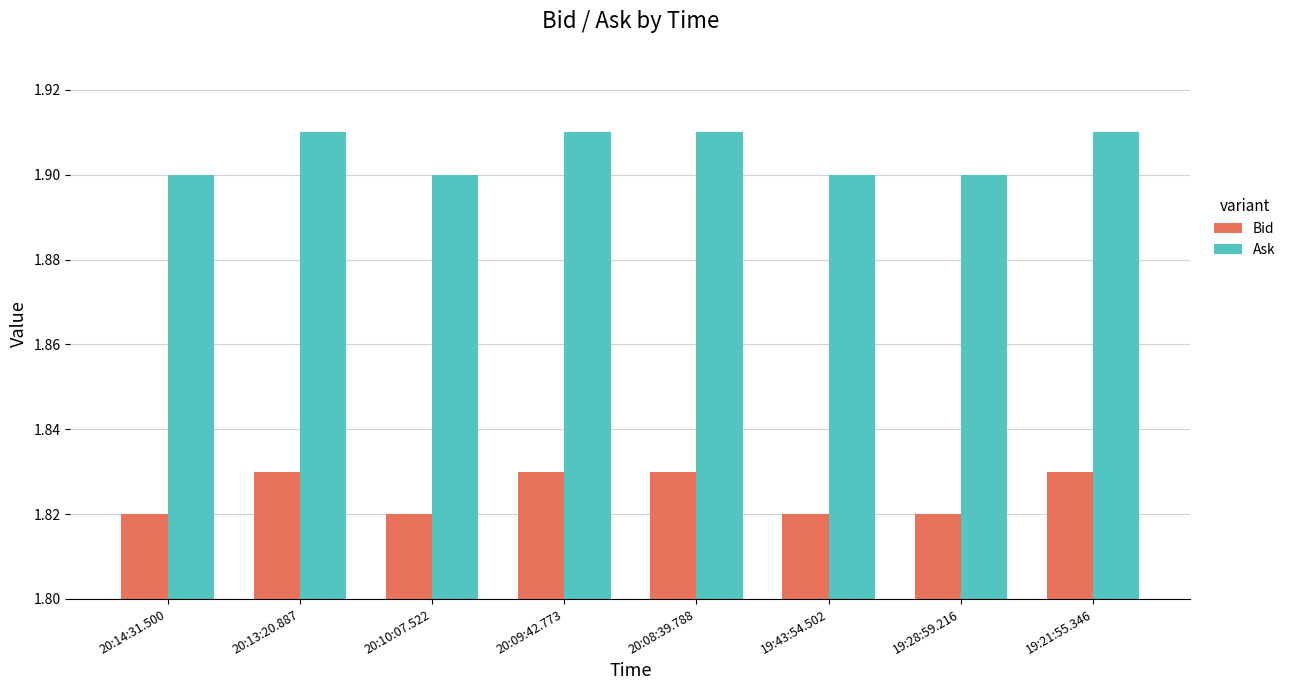

The value of Ask at 20:08:39.788 is 1.9. True or false?

True